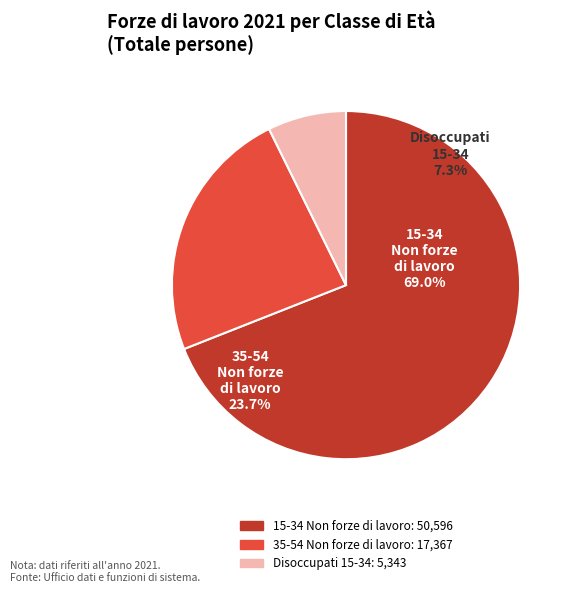

To the nearest percent, what percentage of the pie is 15-34?

69%